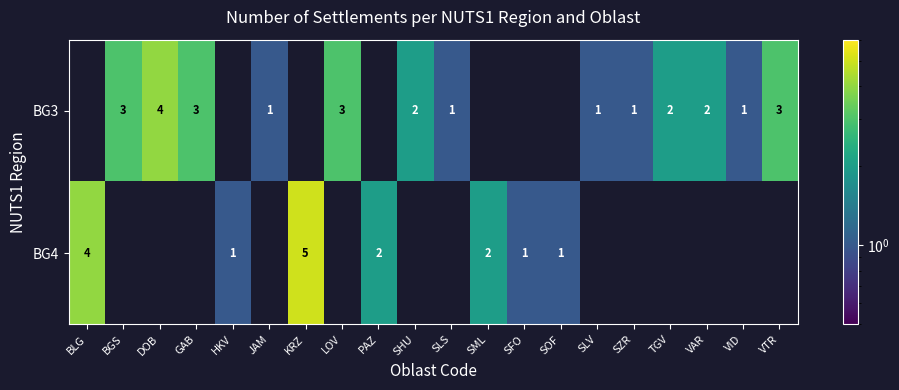

The value of BG3 at DOB is 4. True or false?

True